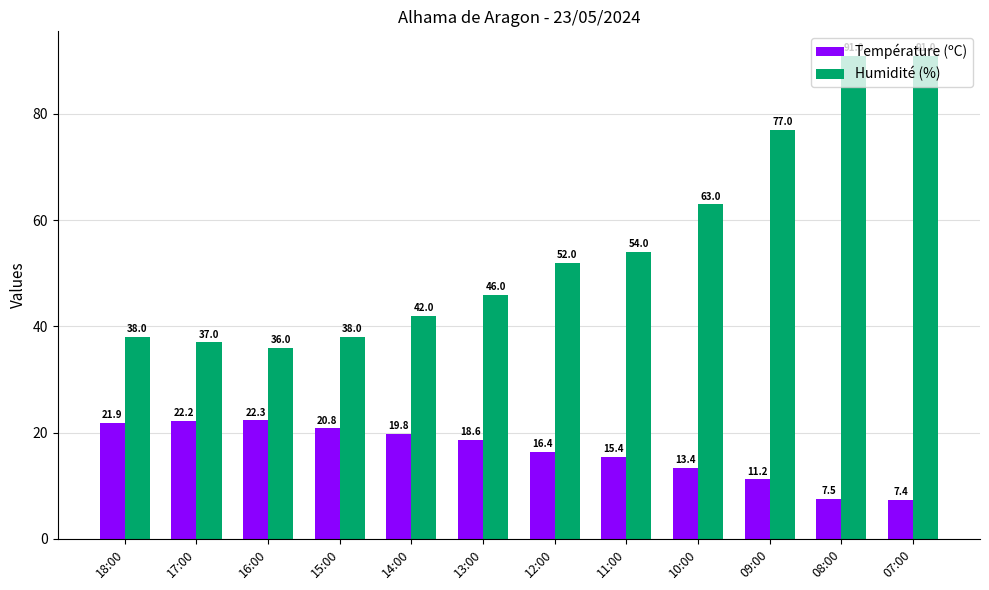

What value does the Humidité (%) series have at 18:00?

38.0